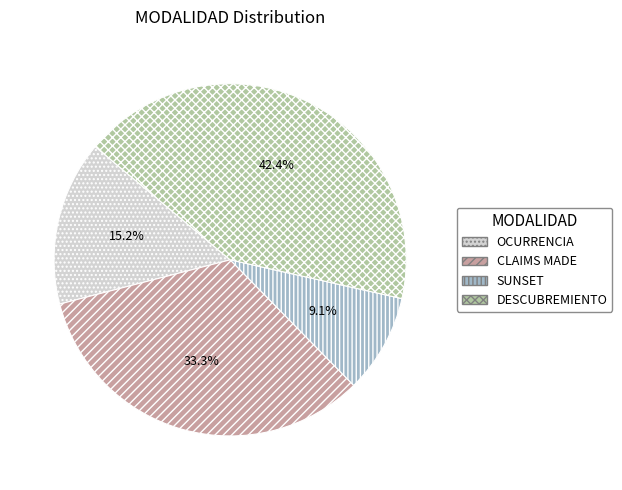

Rank the categories by value from highest to lowest.

DESCUBREMIENTO, CLAIMS MADE, OCURRENCIA, SUNSET